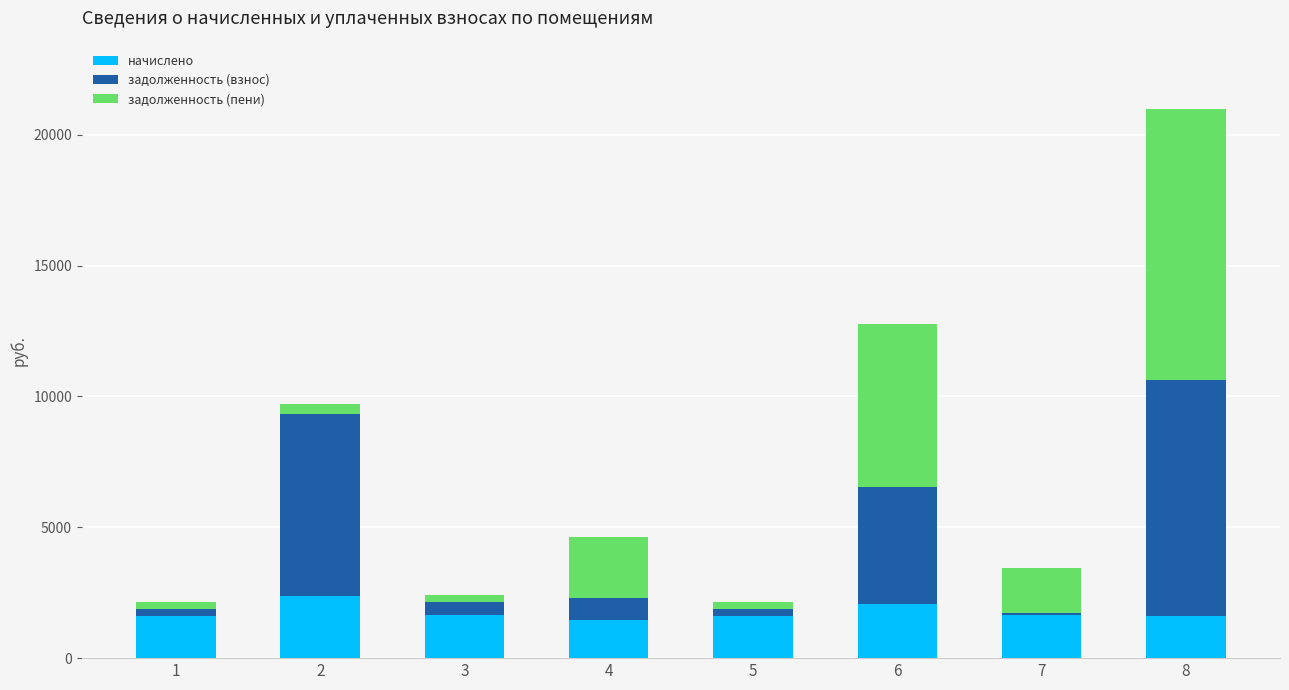

What is the lowest value of the начислено series?

1458.6